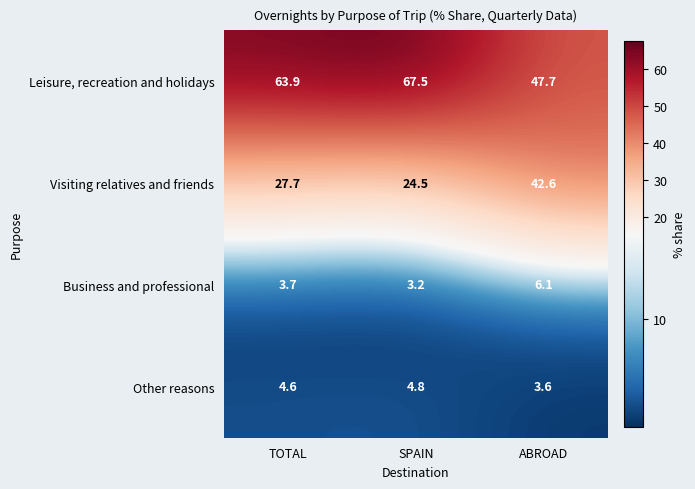

Reading left to right, what are all the values shown in this chart?

Leisure, recreation and holidays: TOTAL=63.9	SPAIN=67.5	ABROAD=47.7
Visiting relatives and friends: TOTAL=27.7	SPAIN=24.5	ABROAD=42.6
Business and professional: TOTAL=3.7	SPAIN=3.2	ABROAD=6.1
Other reasons: TOTAL=4.6	SPAIN=4.8	ABROAD=3.6